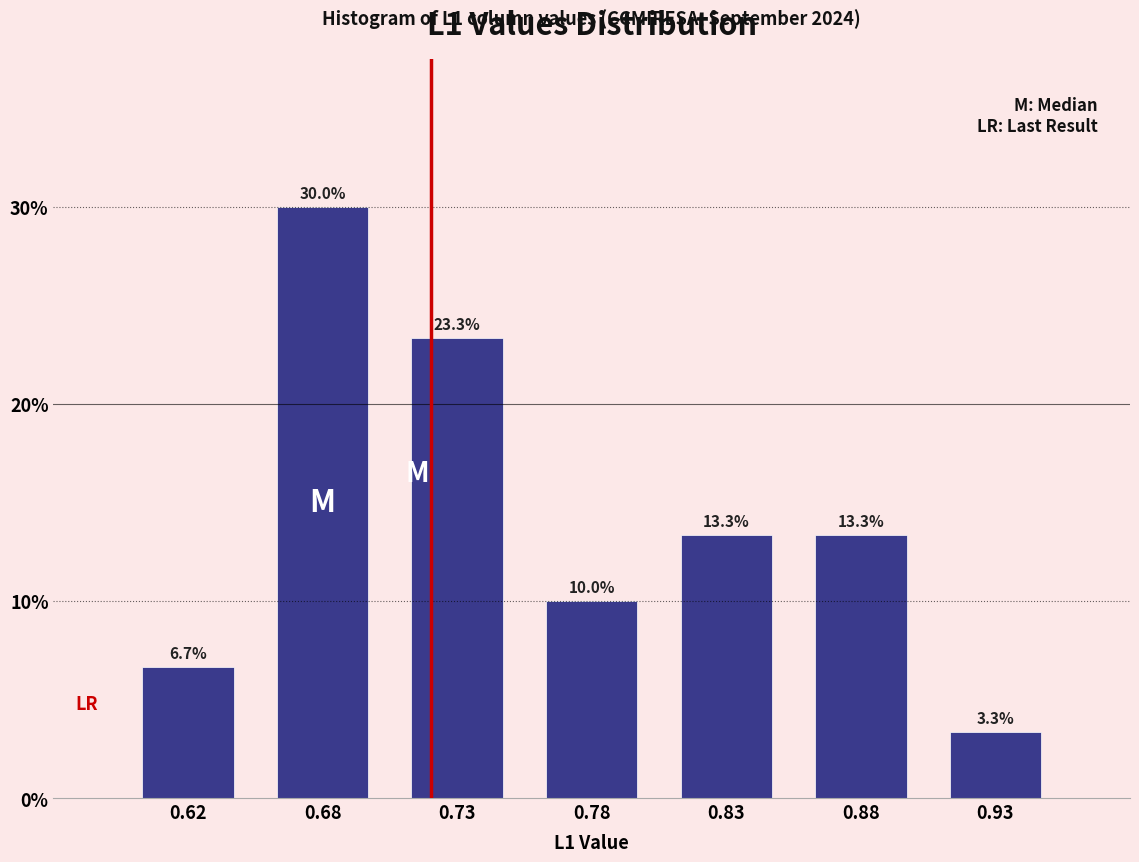

Reading right to left, extract all data points from this chart.

0.93=3.3	0.88=13.3	0.83=13.3	0.78=10.0	0.73=23.3	0.68=30.0	0.62=6.7